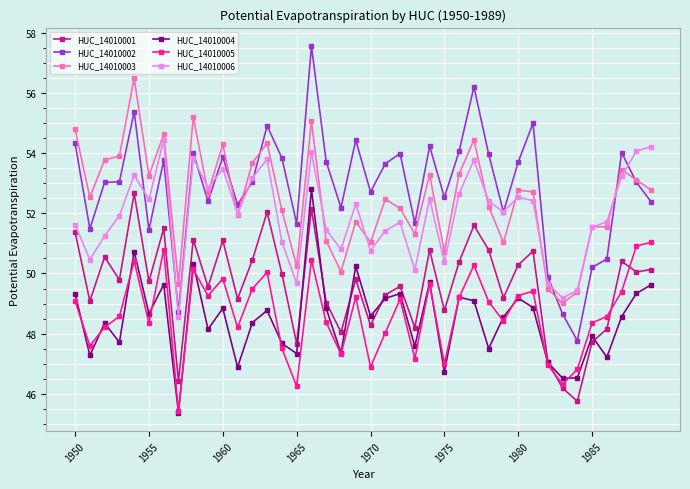

How many values in the HUC_14010005 series exceed 49?

20